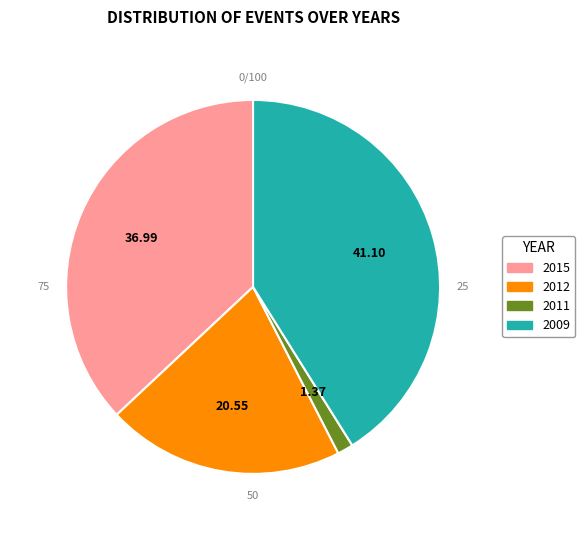

What is the ratio of the value at 2009 to the value at 2011?

30.0